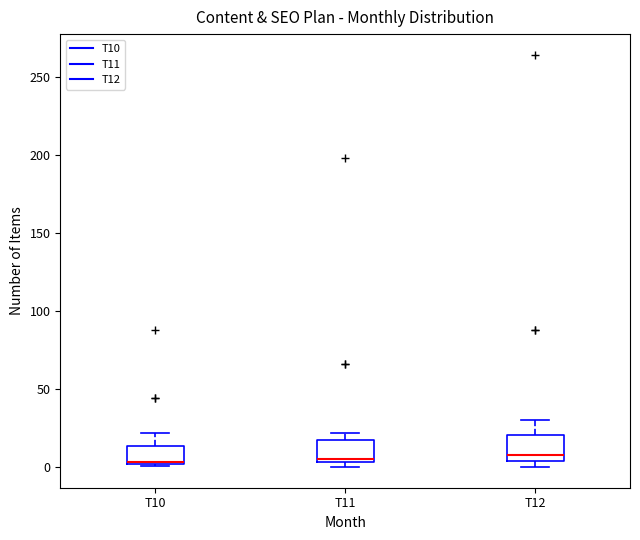

Reading left to right, read every box against the y-axis: the position of its median line, the range the box covers, and the ends of its whiskers. The values are not printed on the chart, so give them approximately, as read against the axis.

T10: median 5 (drawn on the box's lower edge), box 0 to 15, whiskers 0 to 20
T11: median 5 (just above the box's lower edge), box 5 to 20, whiskers 0 to 20 (just above the box's upper edge)
T12: median 10, box 5 to 20, whiskers 0 to 30